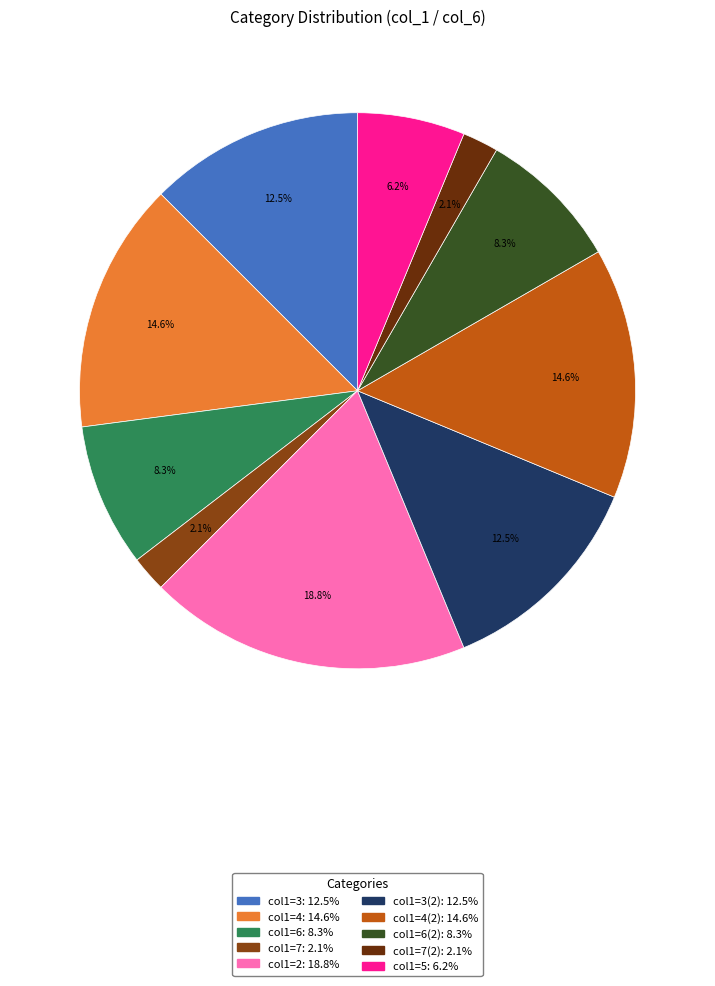

Is there a majority slice in this chart?

No